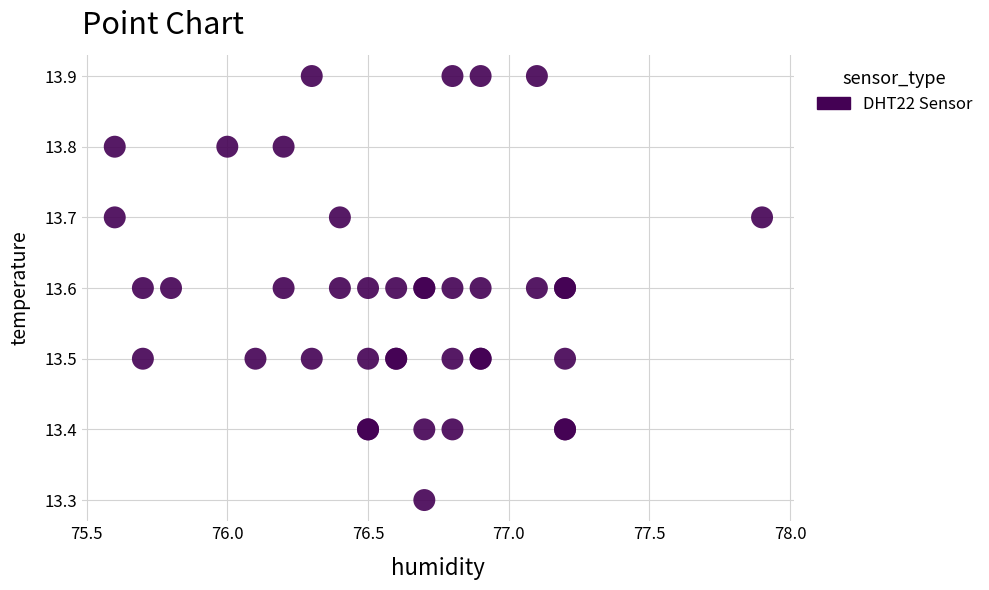

What Y value in the scatter plot is closest to 13?

13.3